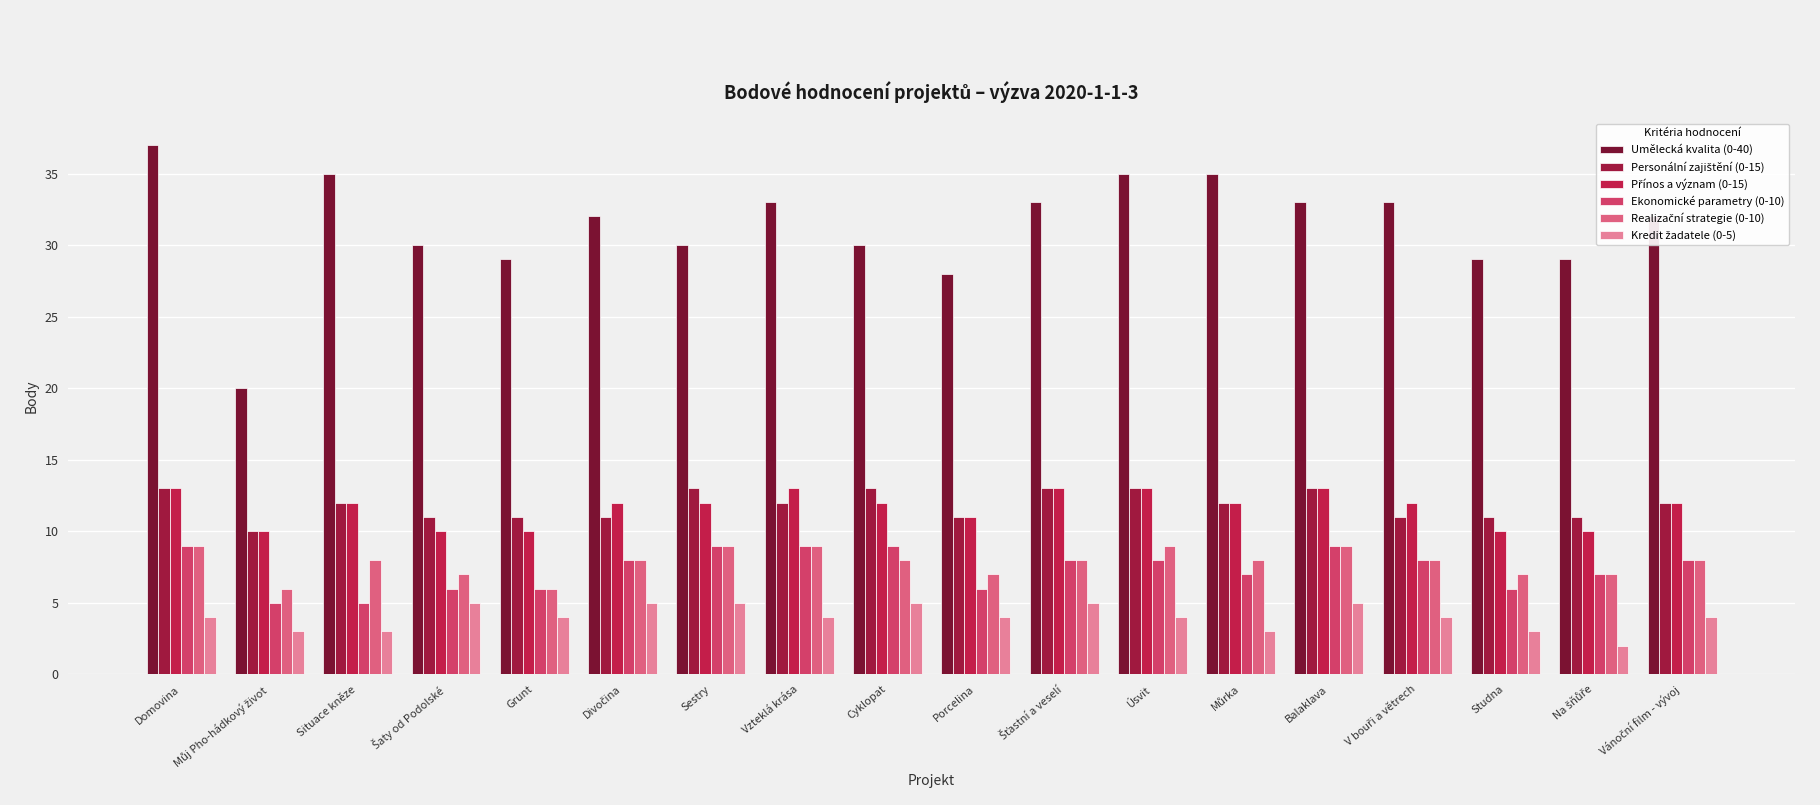

How many data points does each series have?

18